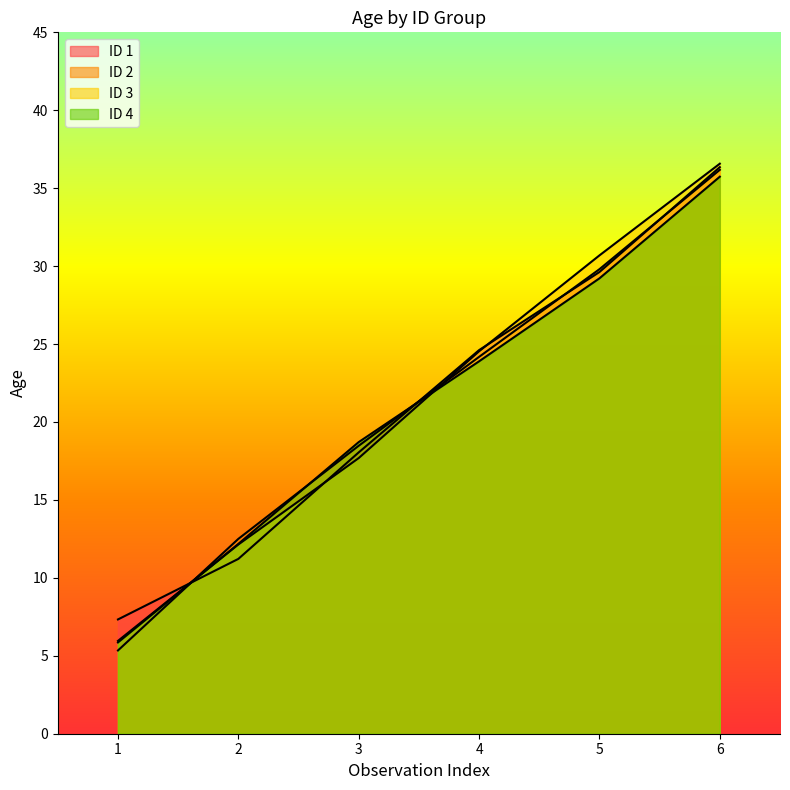

True or false: id_2_age has a value of 2.2 at 1.

False